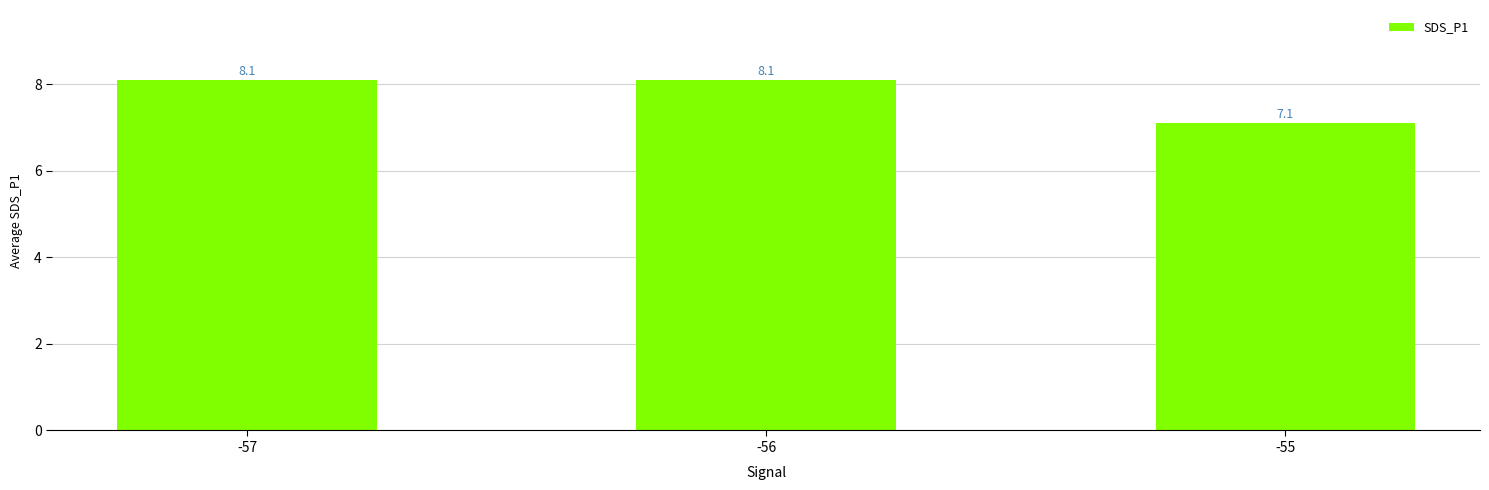

True or false: the data shows 2.7 at -56.

False